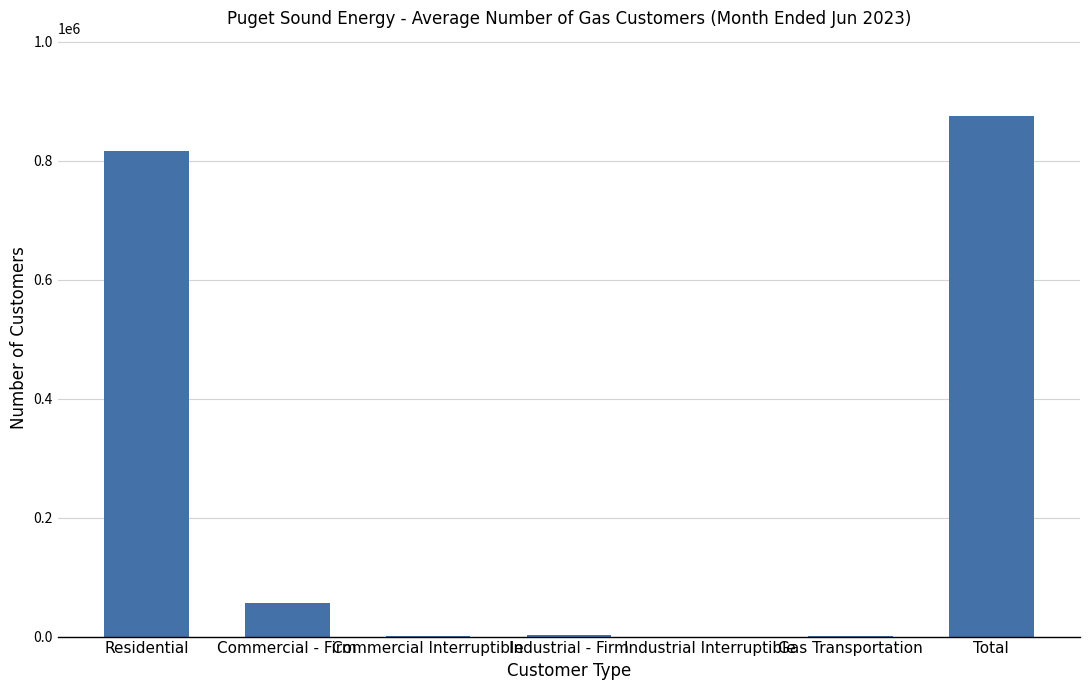

Is it true that the value at Industrial Interruptible is 11?

True